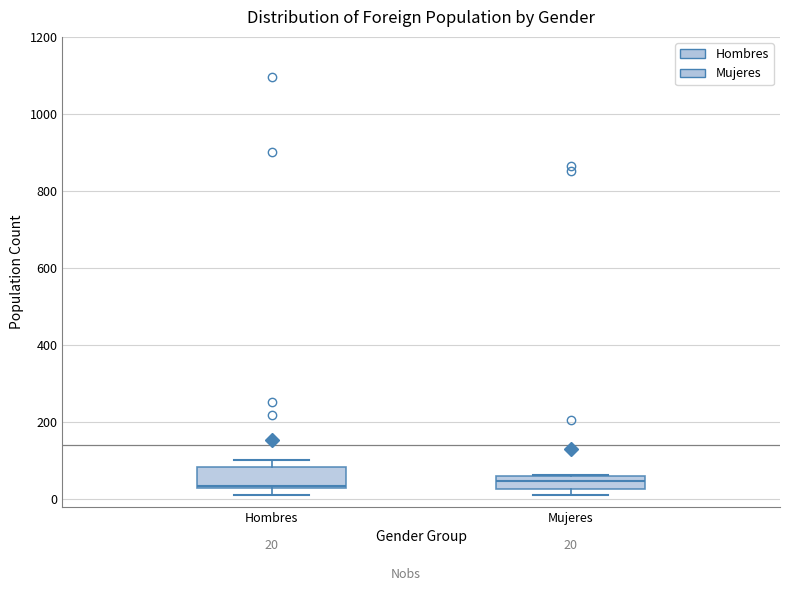

Which box is the tallest, from its lower edge to its upper edge?

Hombres